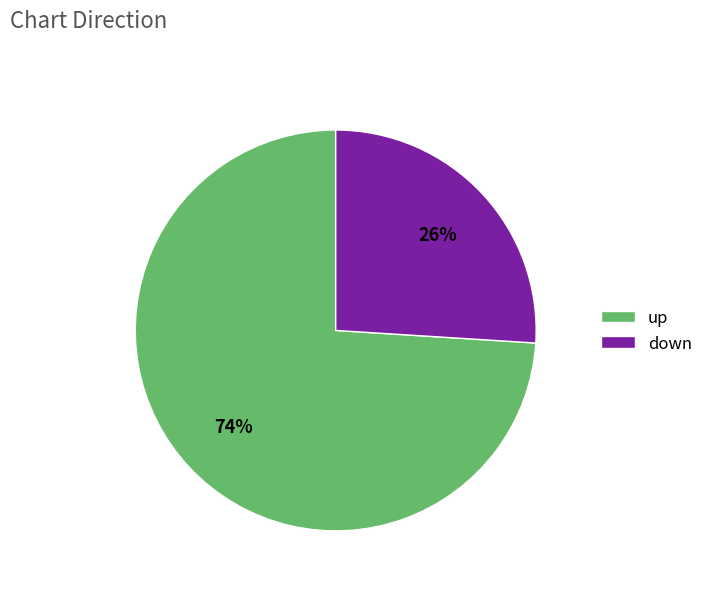

To the nearest percent, what is the difference between the up and down slice percentages?

48%